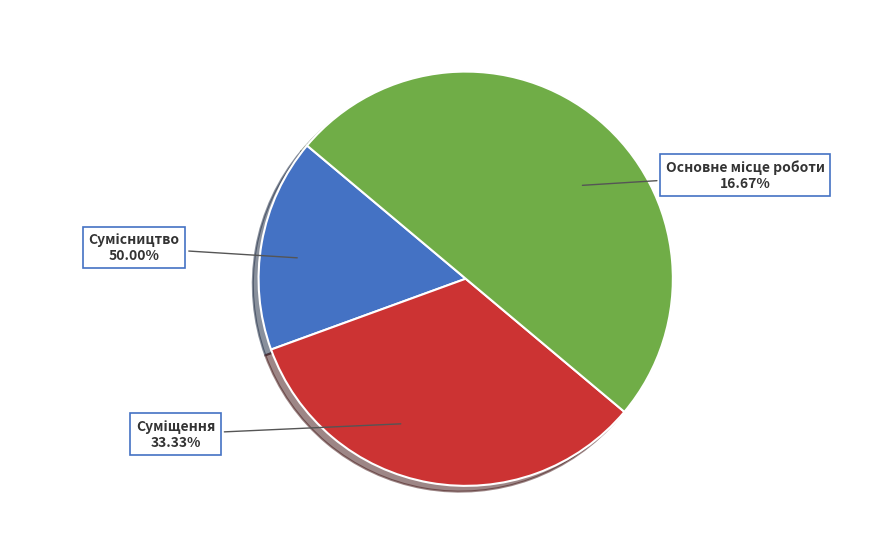

Rank the categories by value from highest to lowest.

Сумісництво, Суміщення, Основне місце роботи